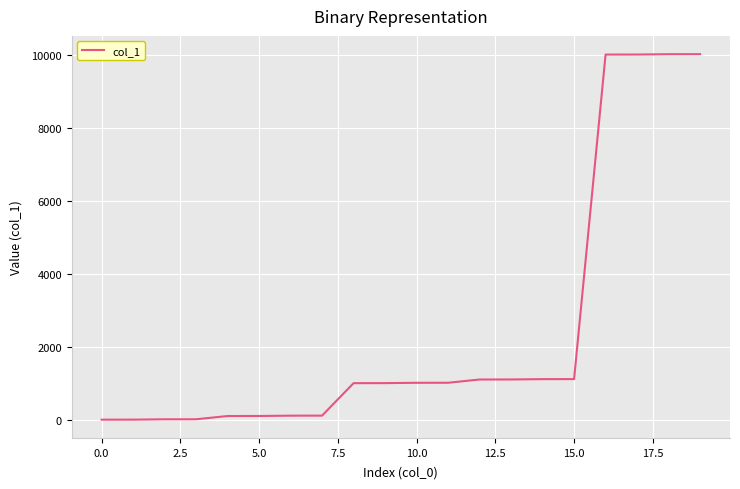

What is the maximum value shown in the chart?

10011